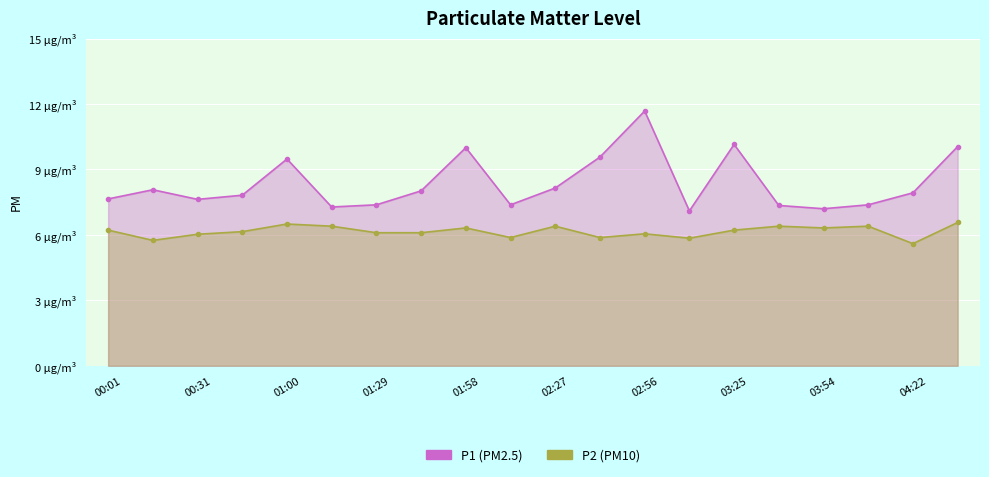

Reading left to right, extract all data points from this chart.

P1 (PM2.5): 7.7	8.1	7.6	7.8	9.5	7.3	7.4	8.0	10.0	7.4	8.2	9.6	11.7	7.1	10.2	7.3	7.2	7.4	7.9	10.1
P2 (PM10): 6.2	5.8	6.0	6.2	6.5	6.4	6.1	6.1	6.3	5.9	6.4	5.9	6.0	5.8	6.2	6.4	6.3	6.4	5.6	6.6